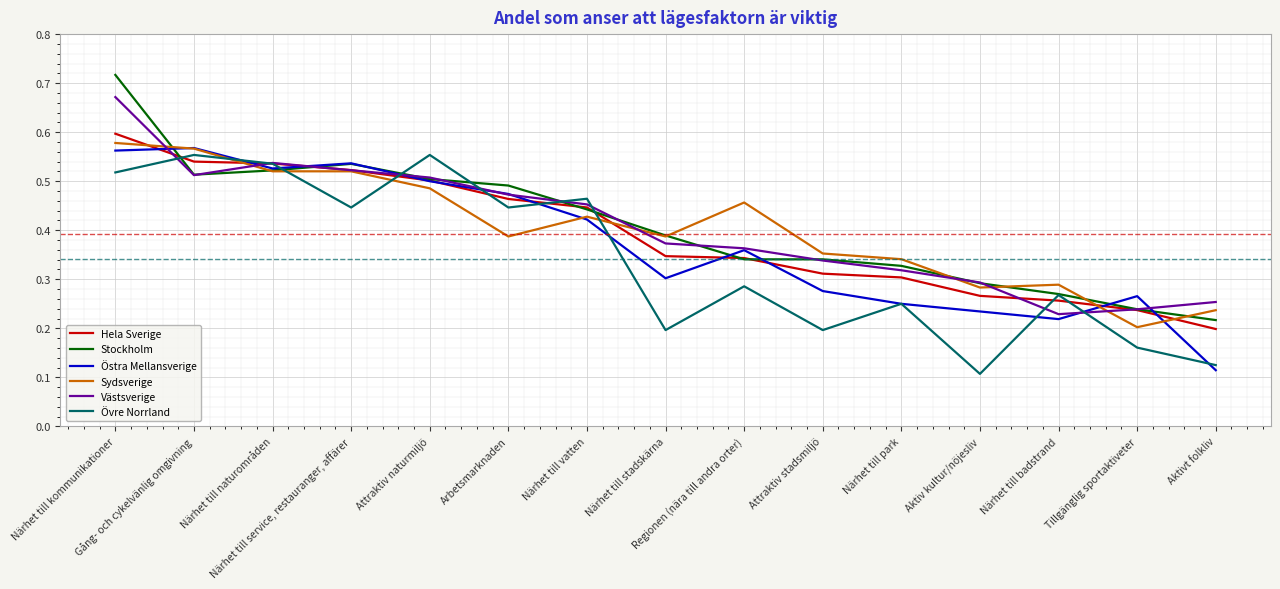

Read the Övre Norrland value at Närhet till vatten.

0.5